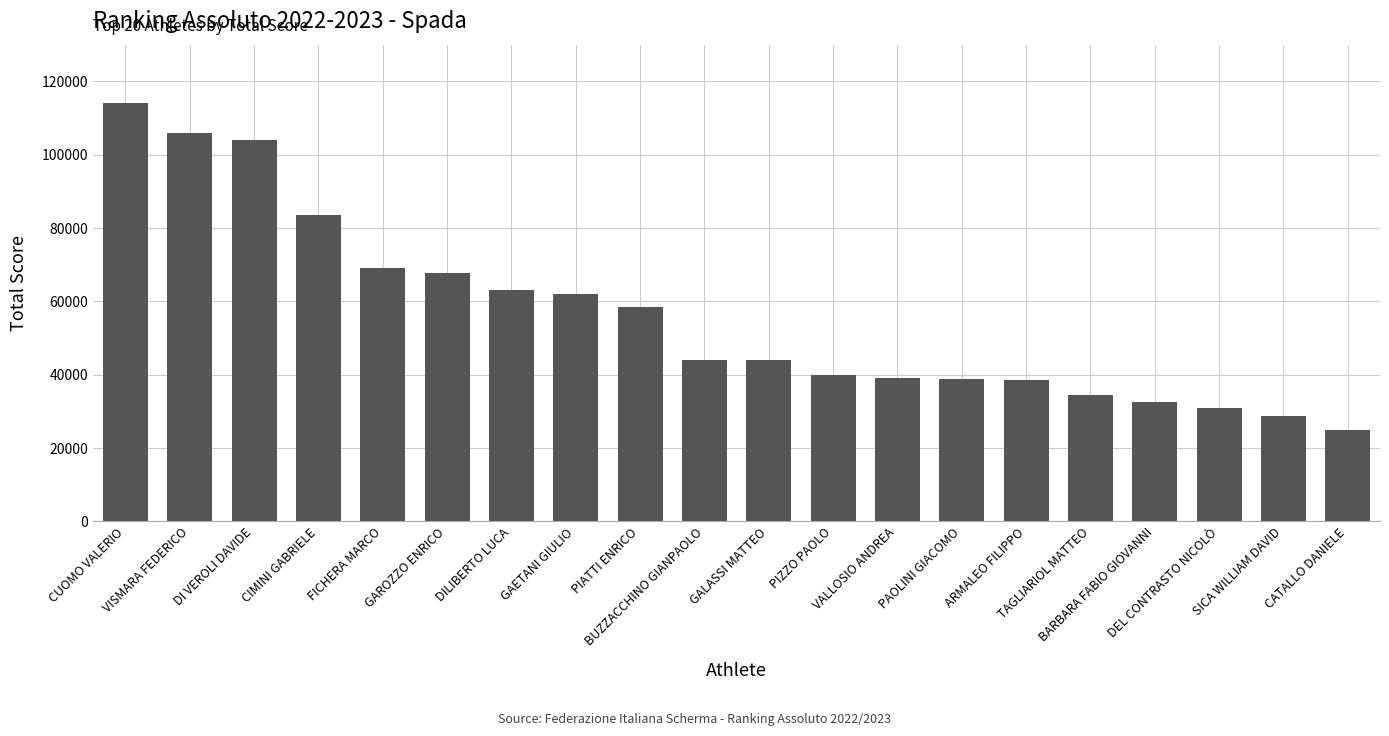

What is the average value?

56208.9